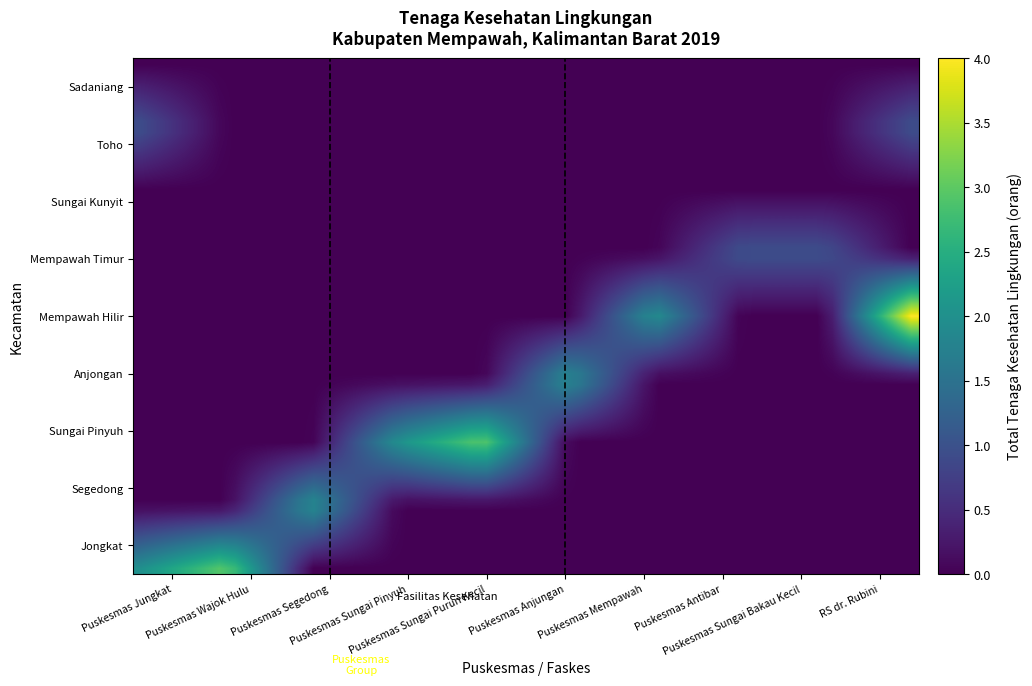

Count the number of data series in this chart.

9